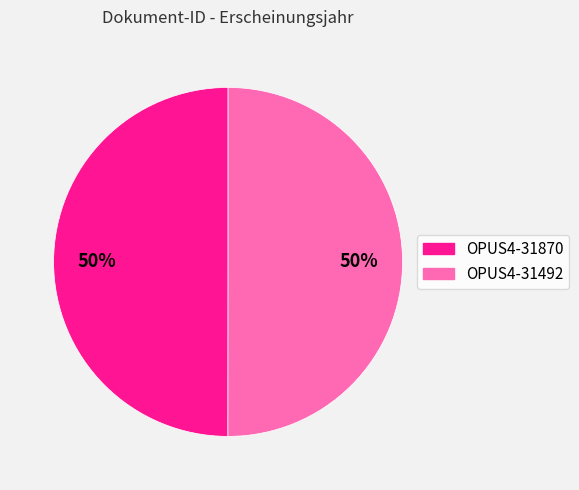

True or false: OPUS4-31492 accounts for 44% of the total.

False